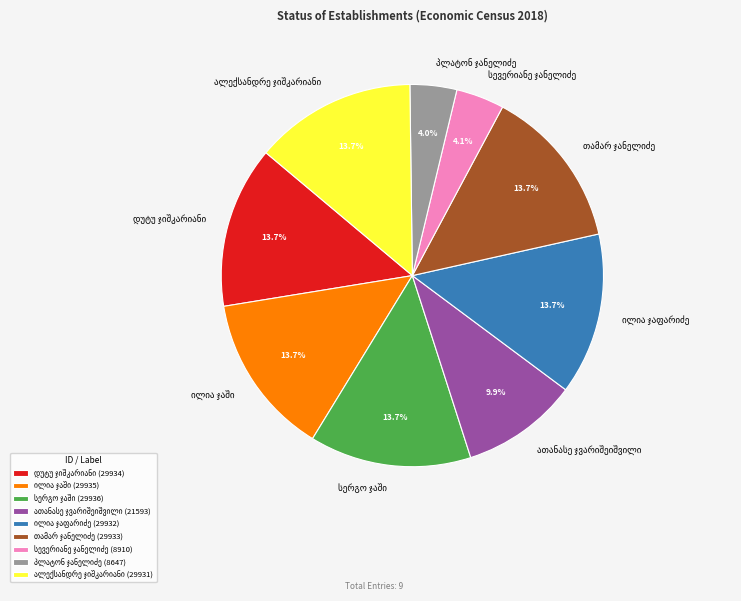

Is there a majority slice in this chart?

No